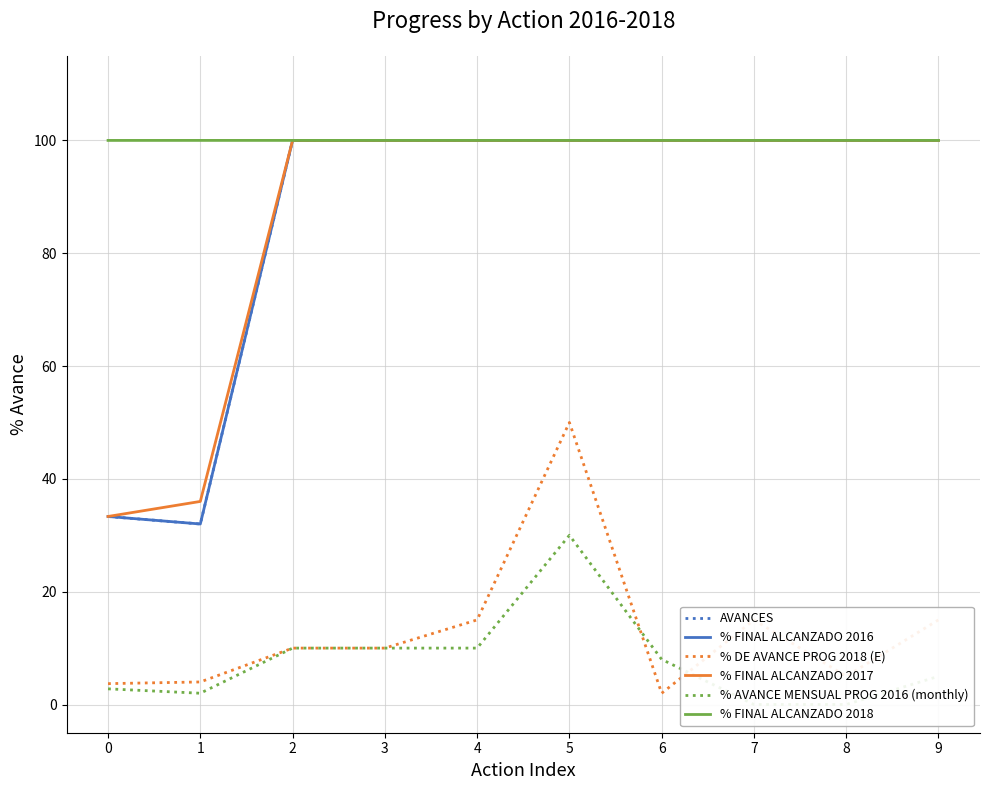

Which series has the widest spread of values?

AVANCES